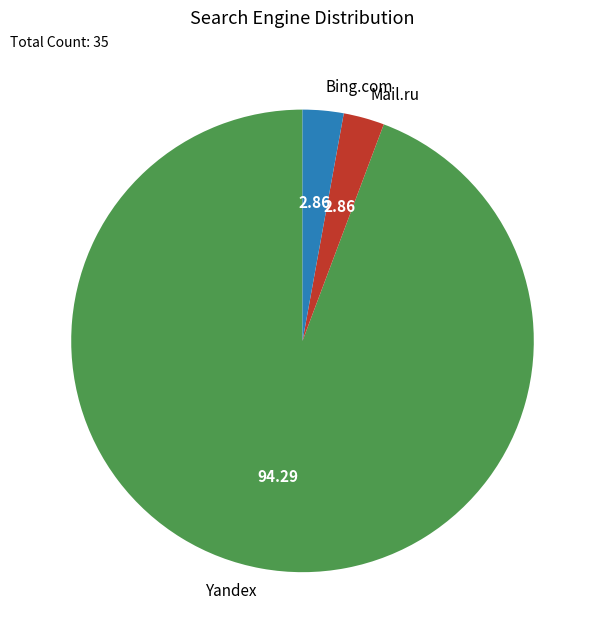

Which category has the biggest portion of the pie?

Yandex